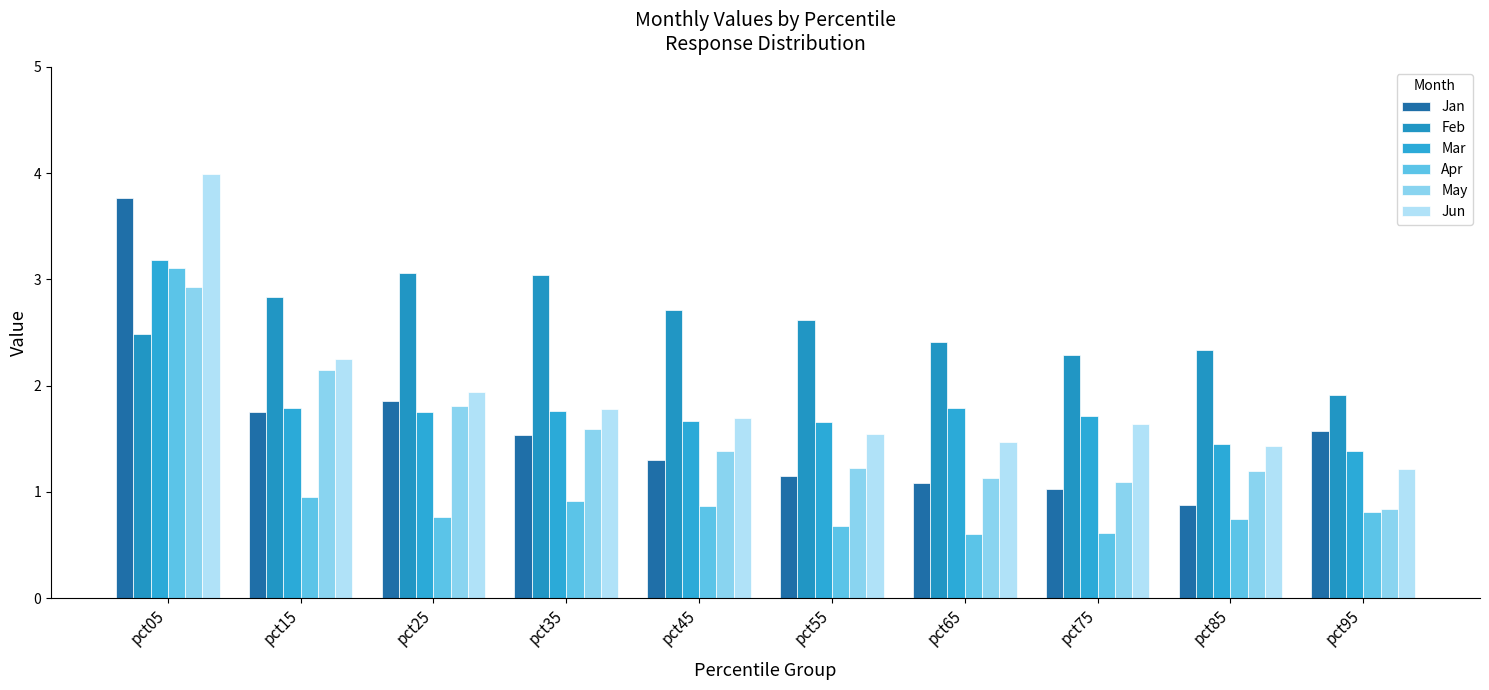

What is the maximum value shown in the chart?

4.0